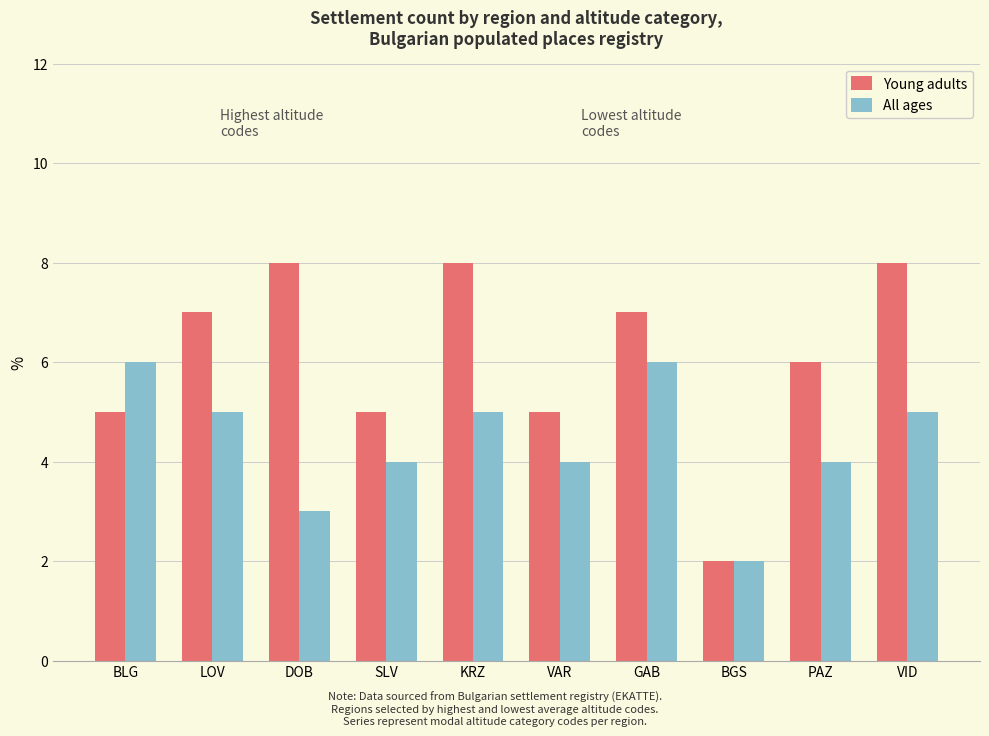

Are the bars grouped side by side (vs. stacked)?

Yes